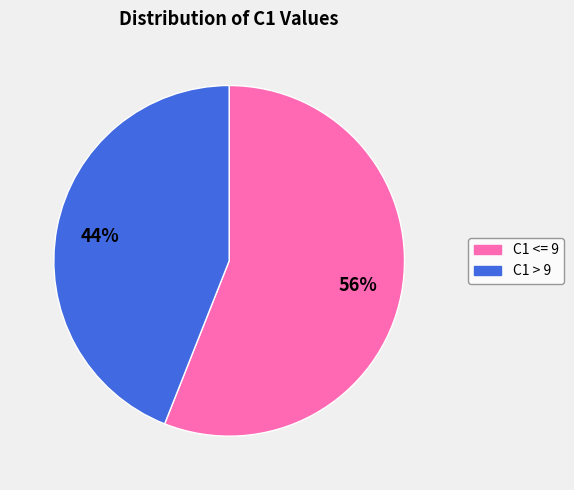

Combined, do C1 > 9 and C1 <= 9 account for over 50%?

Yes